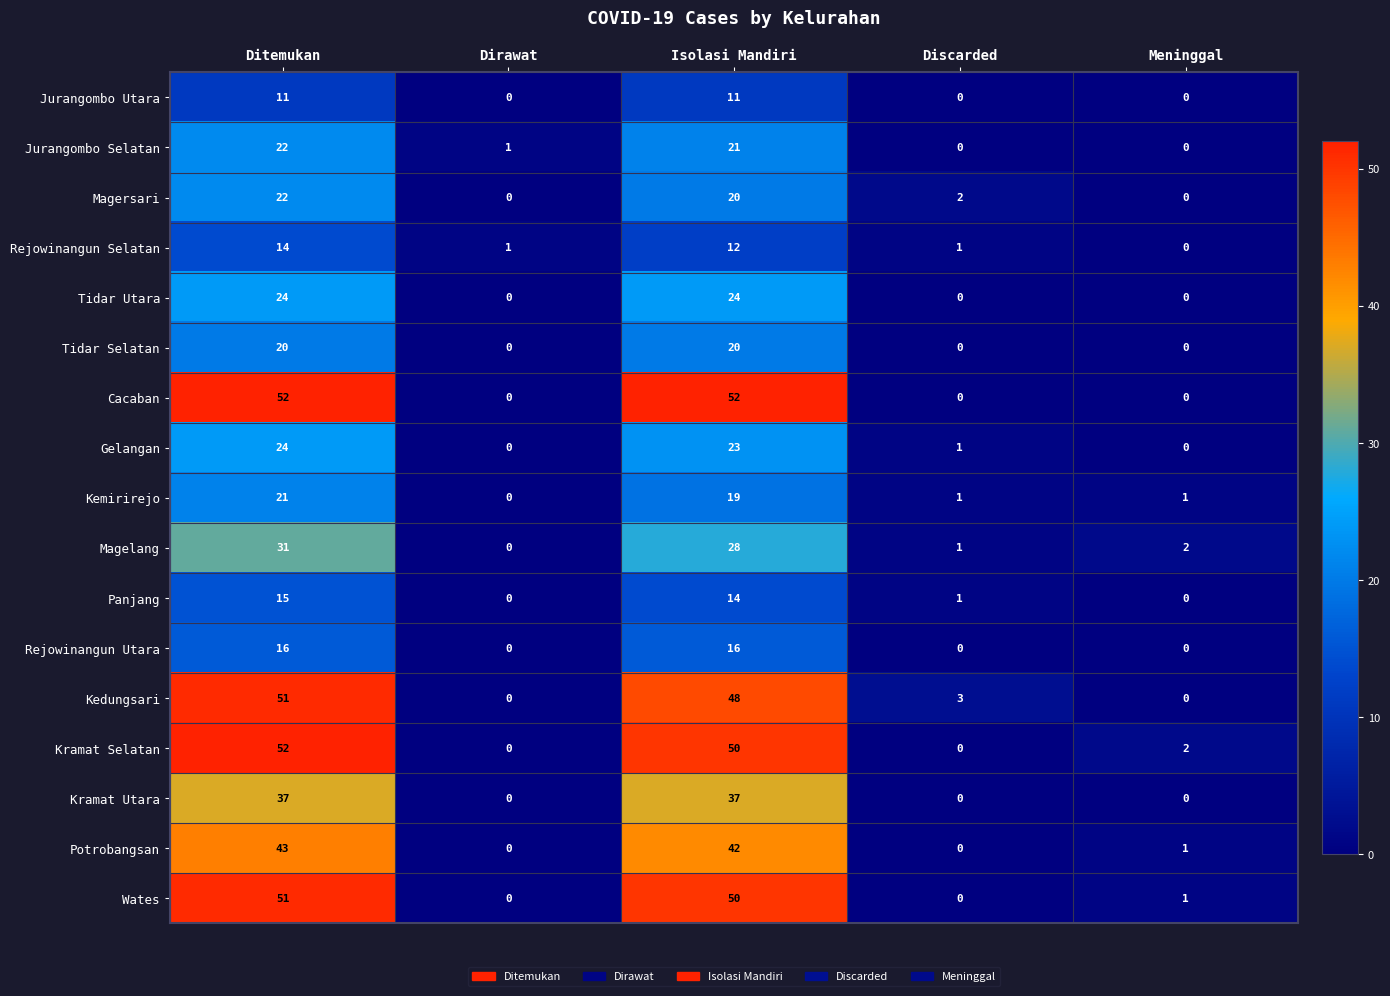

The value of Potrobangsan at Discarded is 24. True or false?

False